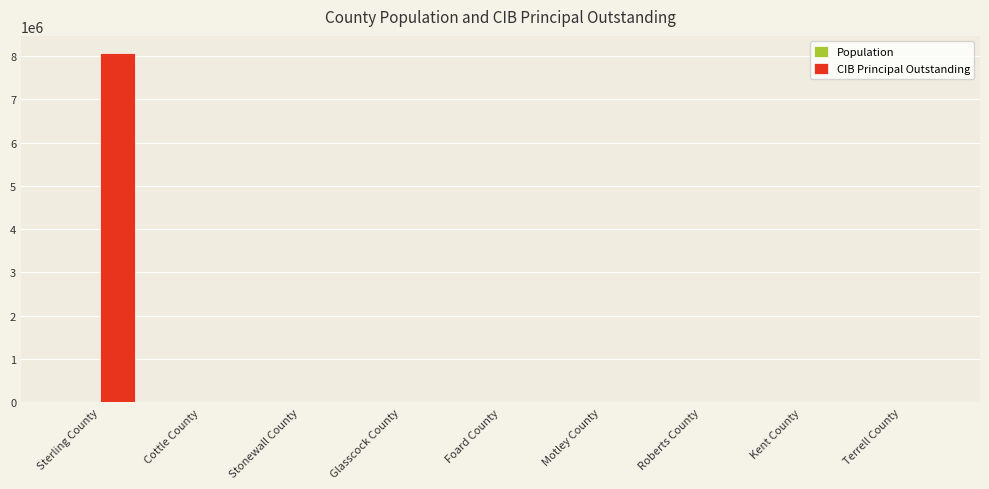

The value of CIB Principal Outstanding at Roberts County is -3303770. True or false?

False